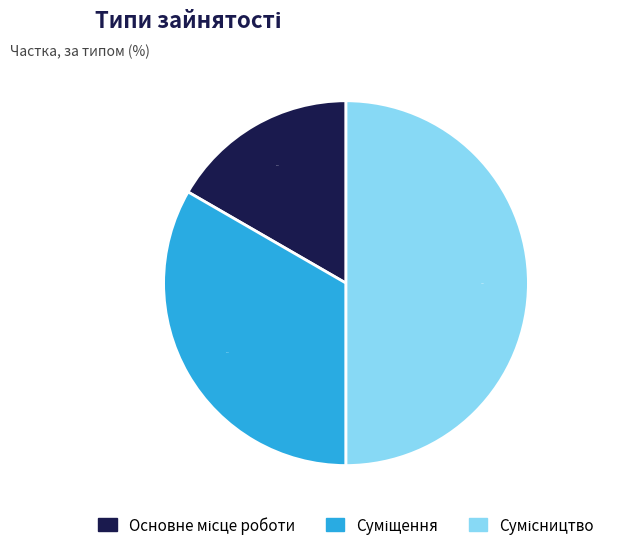

What percentage is the Основне місце роботи slice, to the nearest percent?

17%